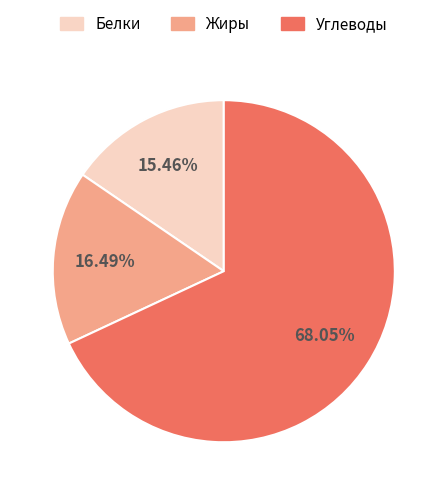

To the nearest percent, what is the difference between the largest and smallest slice percentages?

53%